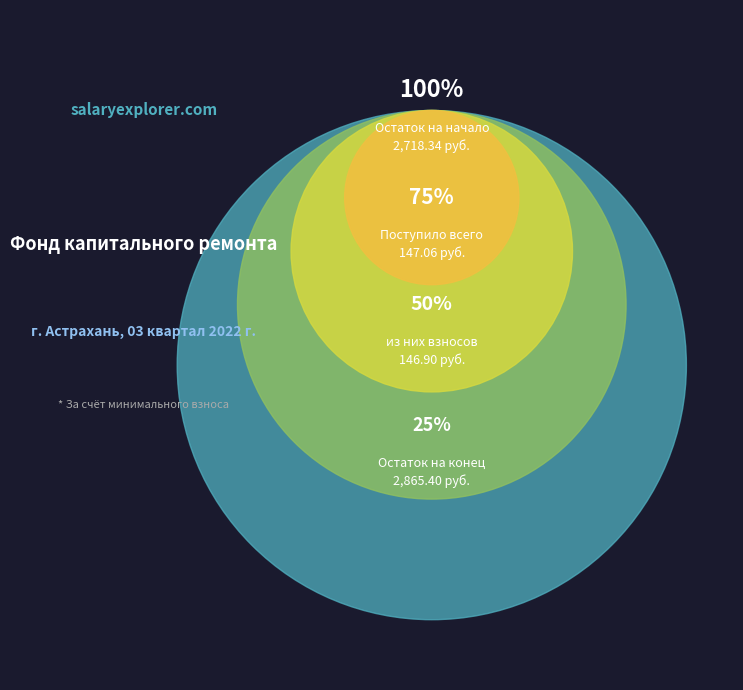

Which has a higher value, Остаток на начало периода or Поступило всего?

Остаток на начало периода